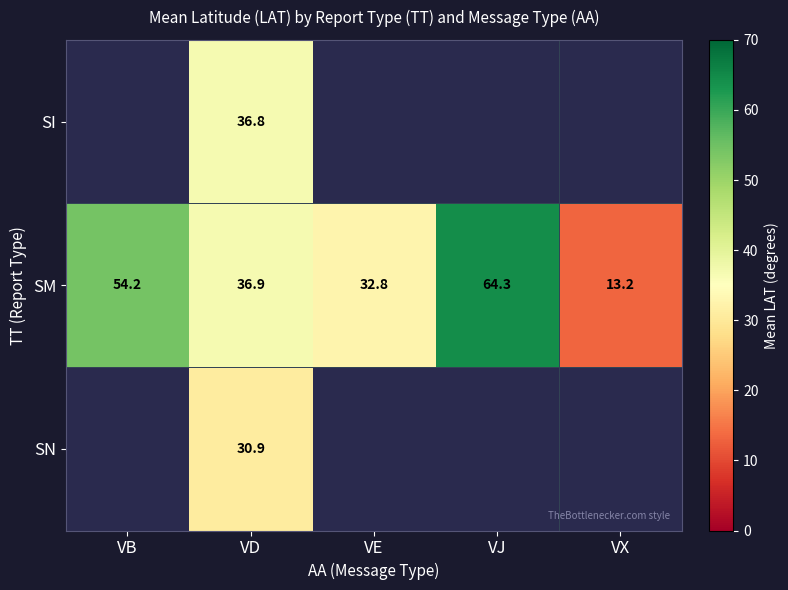

Between VX and VE, which is larger?

VE